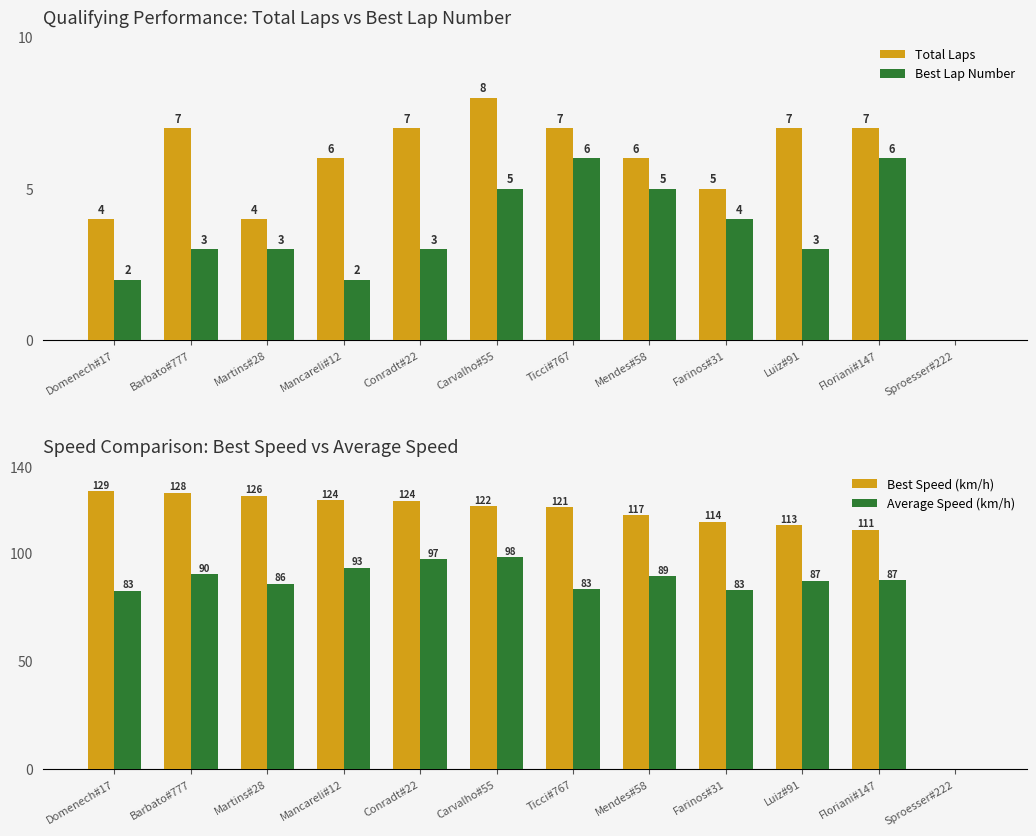

Is the value of Best Lap Number at Luiz#91 greater than the value of Total Laps at Floriani#147?

No